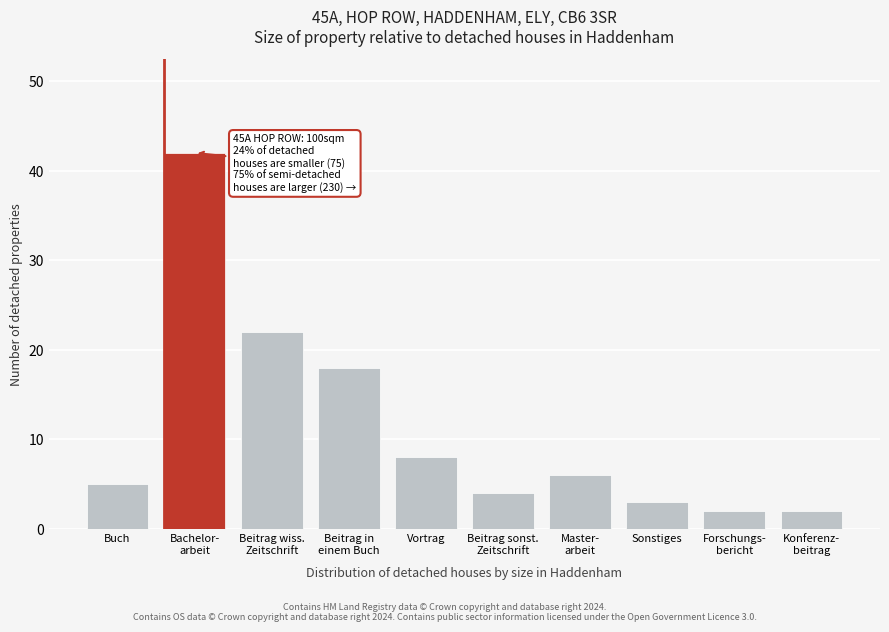

Reading right to left, list all the values displayed in this chart.

2	2	3	6	4	8	18	22	42	5